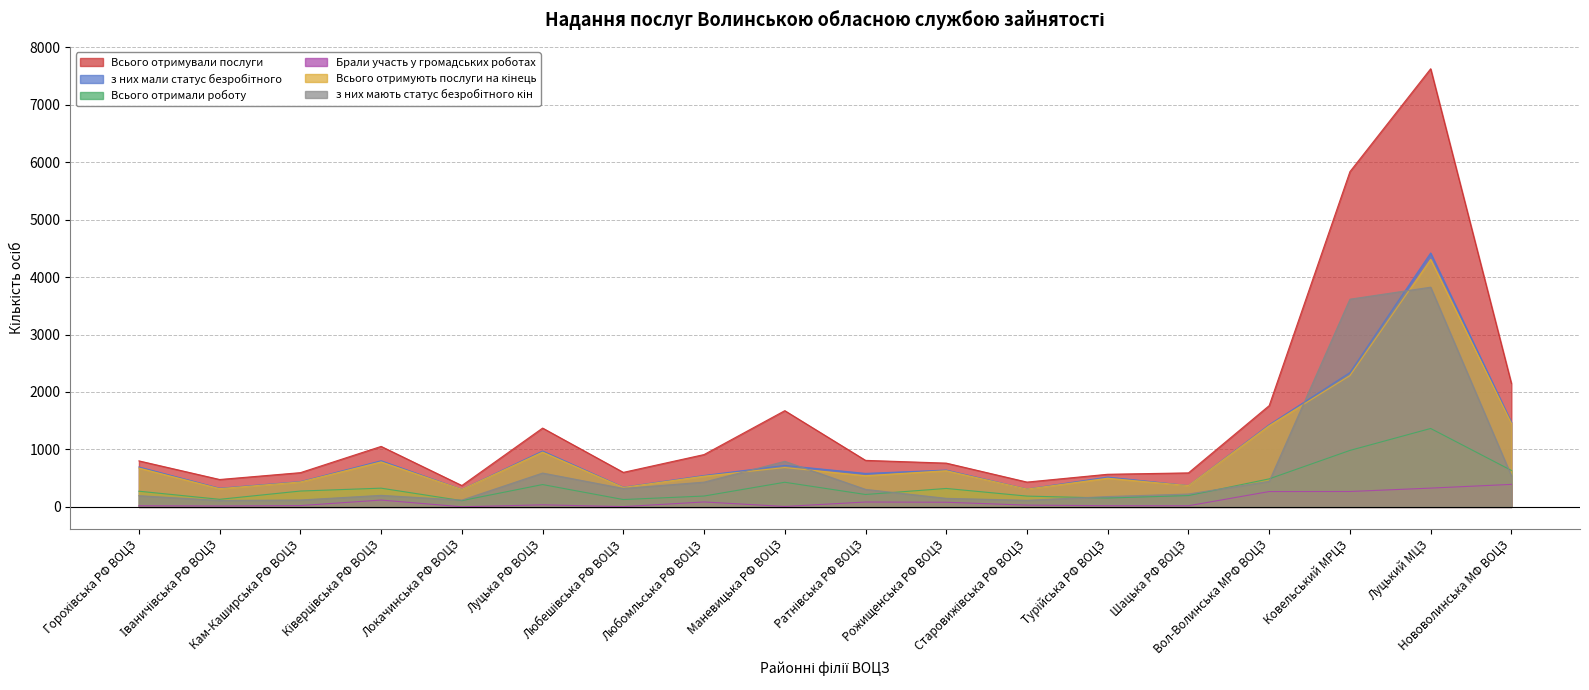

Rank the series at Ковельський МРЦЗ from highest to lowest value.

Всього отримували послуги, з них мають статус безробітного кін, з них мали статус безробітного, Всього отримують послуги на кінець, Всього отримали роботу, Брали участь у громадських роботах